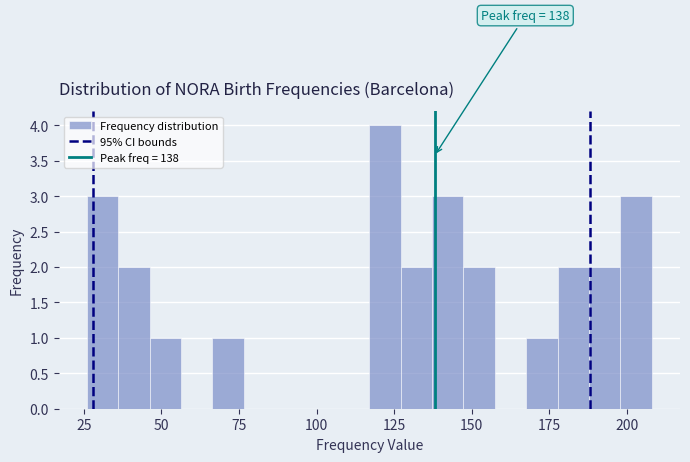

Read against the x-axis, roughly where is the centre of the tallest bar?

120